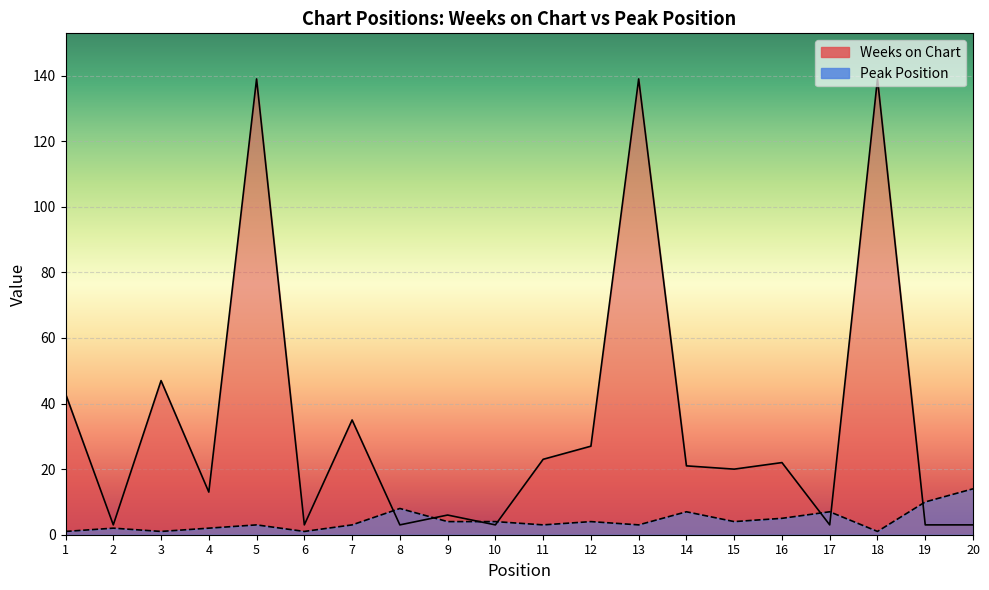

Is it true that Weeks on Chart equals 139 at 18?

True